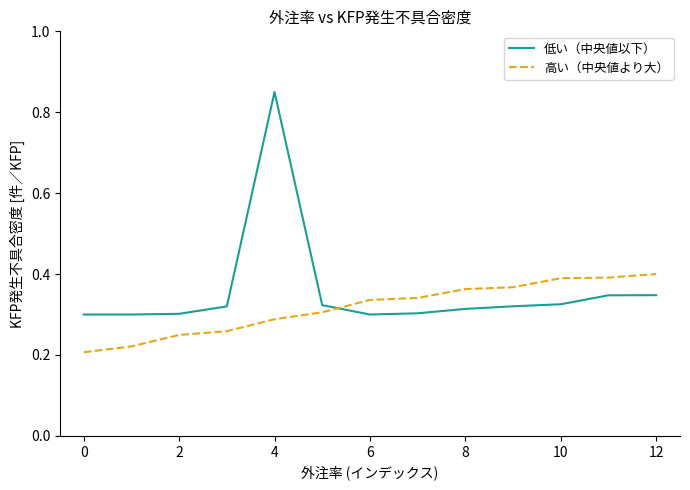

List the series in order of their peak value, highest first.

低い（中央値以下）, 高い（中央値より大）